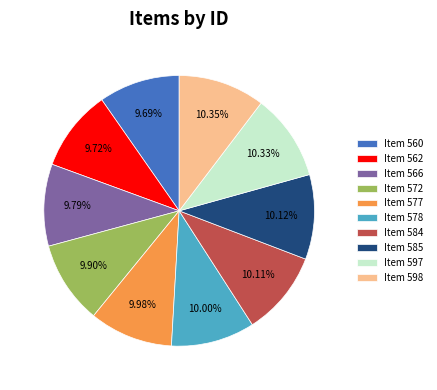

True or false: Item 560 accounts for 15% of the total.

False